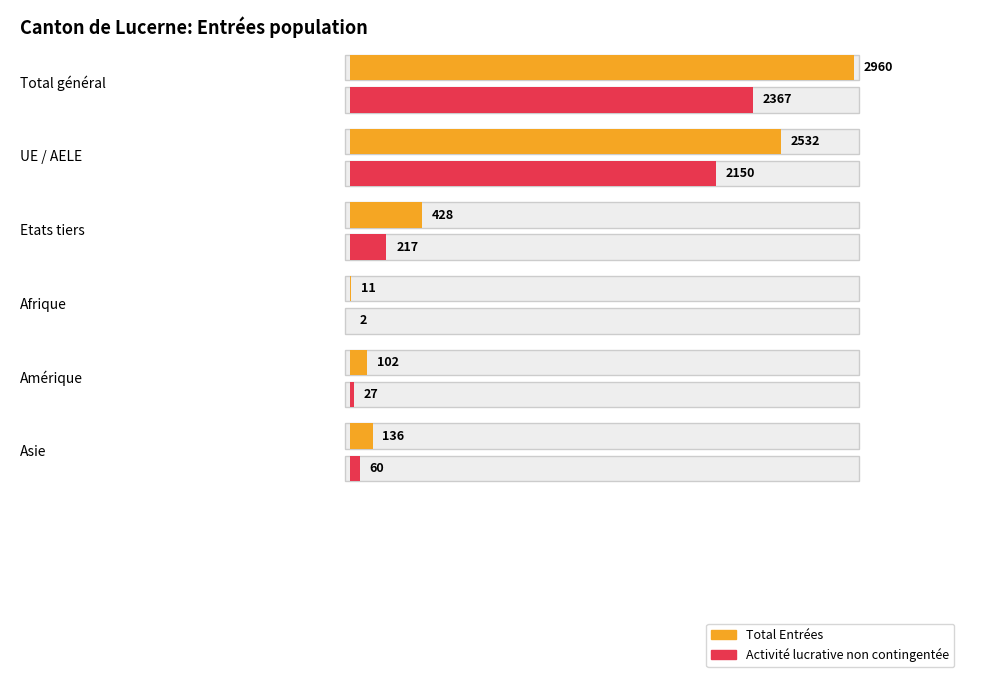

True or false: Autres entrées has a value of 229 at UE / AELE.

False